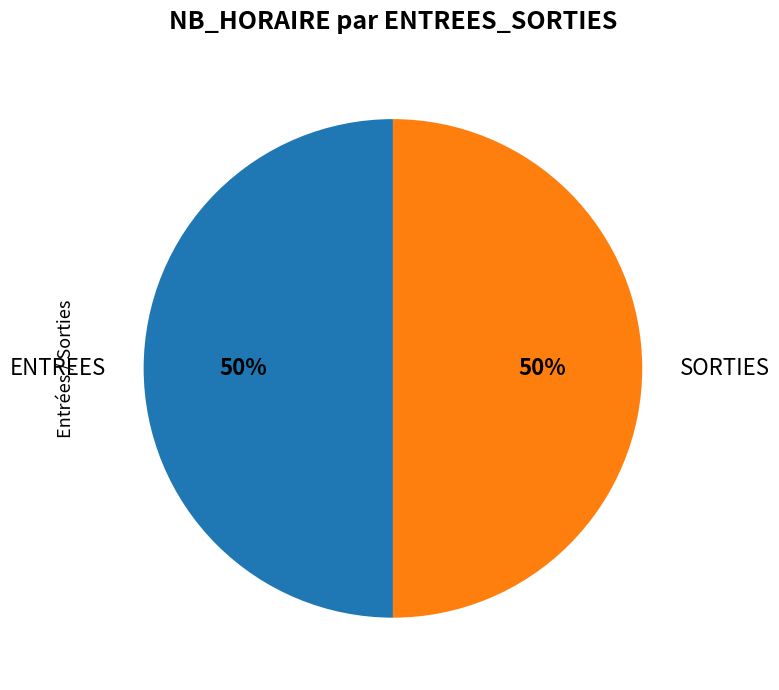

How many segments does this pie chart have?

2